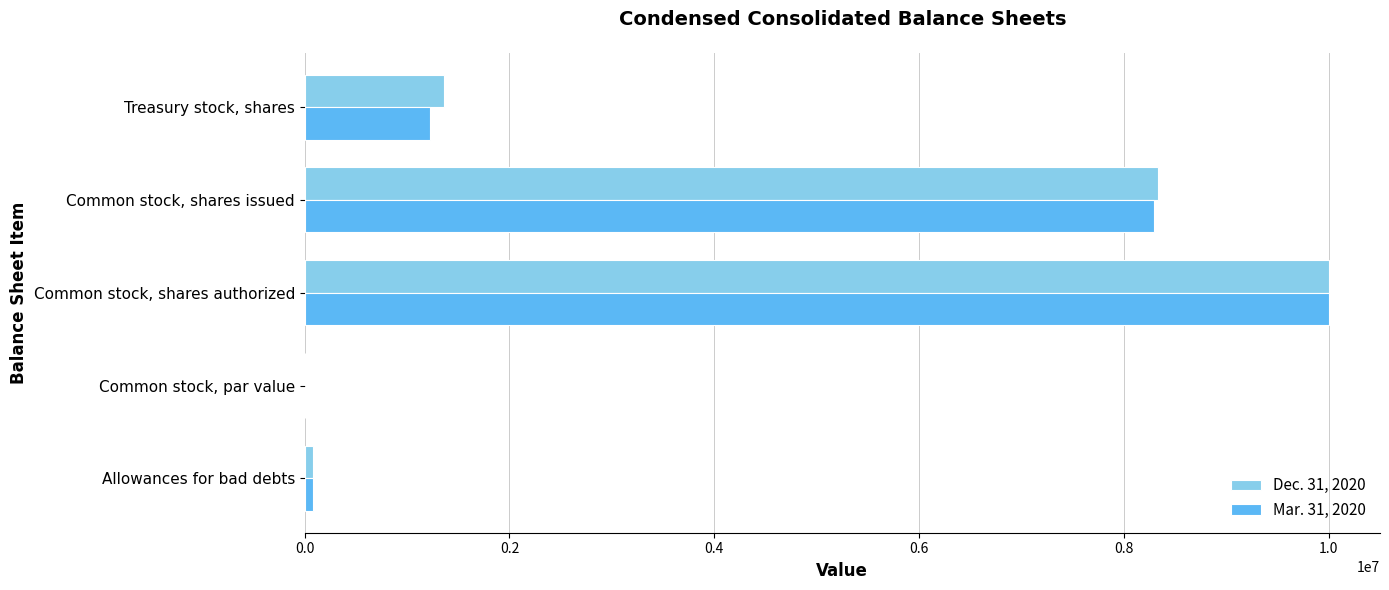

What is the maximum value shown in the chart?

10000000